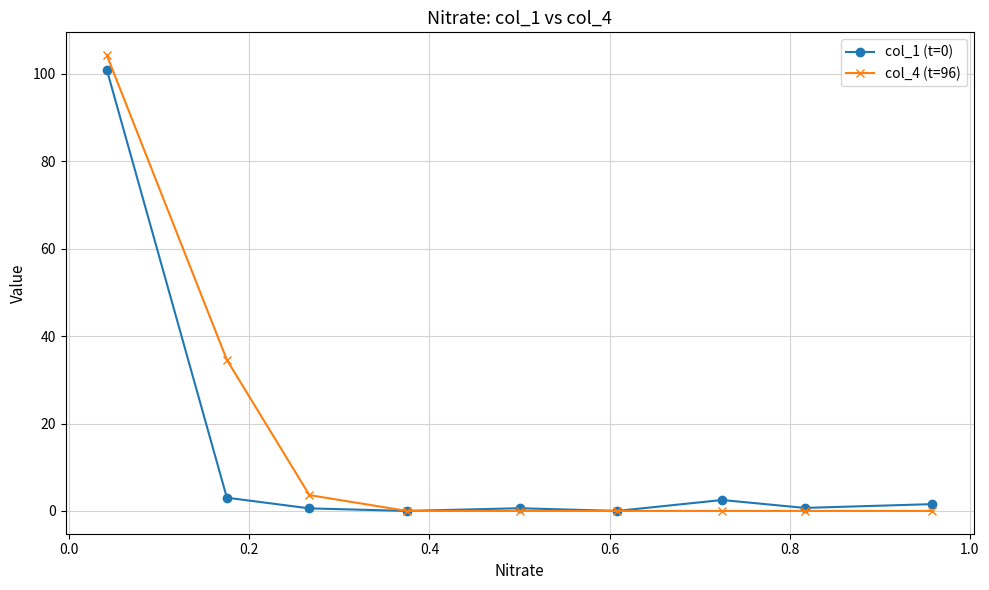

True or false: col_1 (t=0) has more than 0 points higher than both neighbors.

True